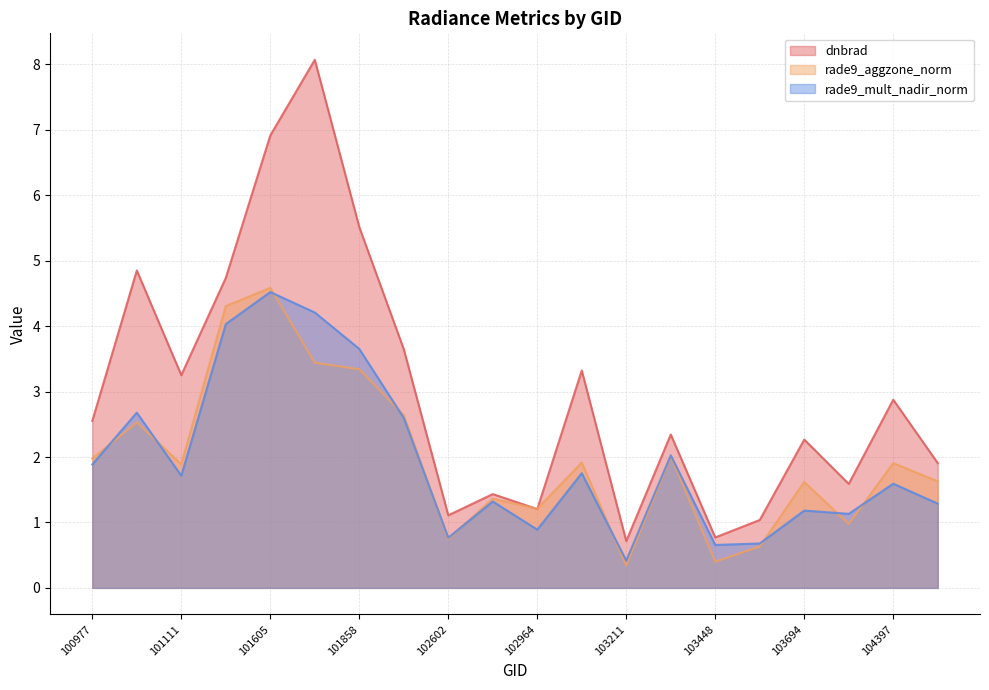

True or false: dnbrad and rade9_aggzone_norm cross at least once.

True